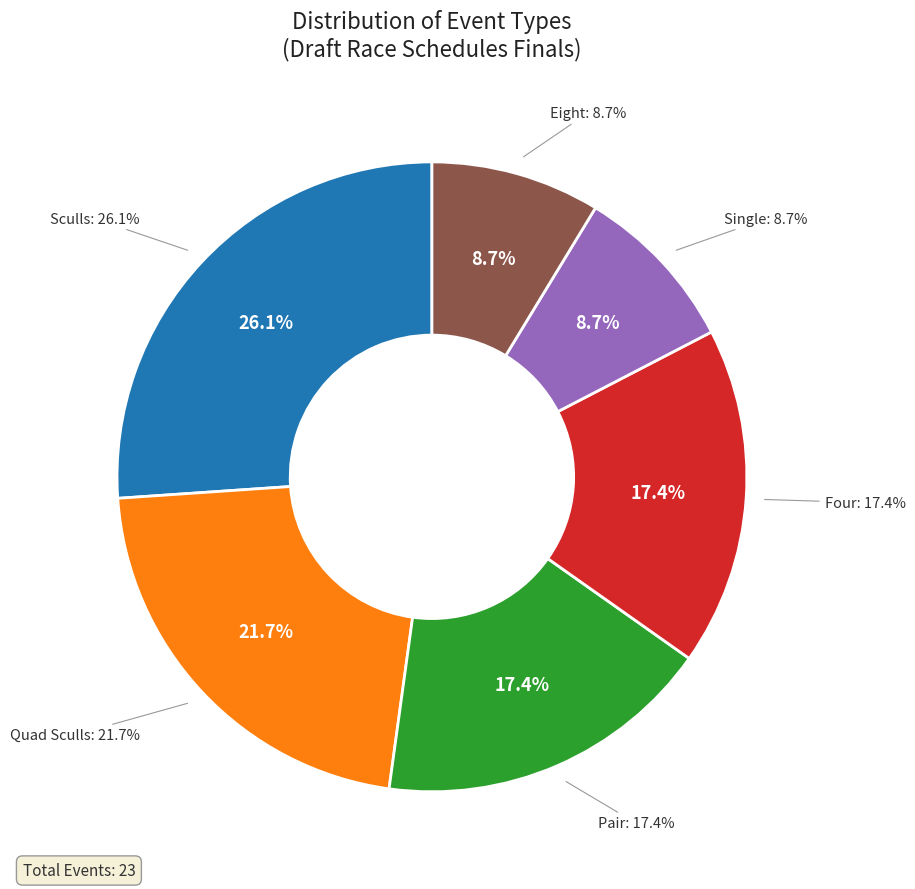

What is the change in value from Quad Sculls to Pair?

-1